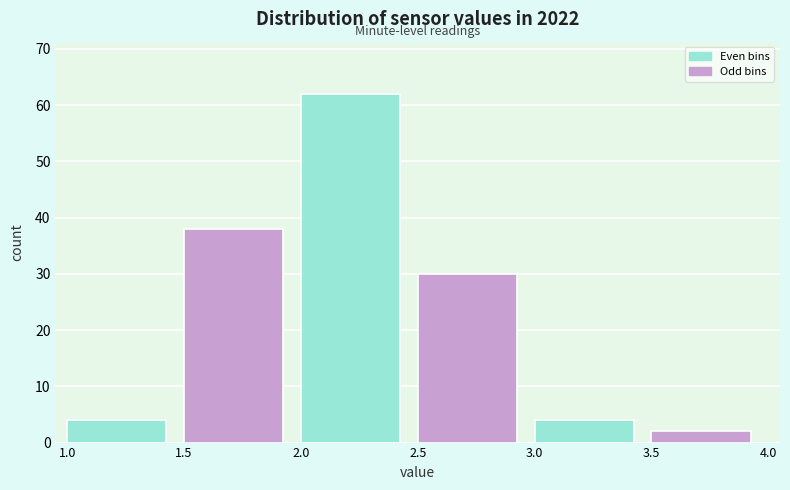

Over which range of the x-axis is the bar tallest?

2.0 to 2.5